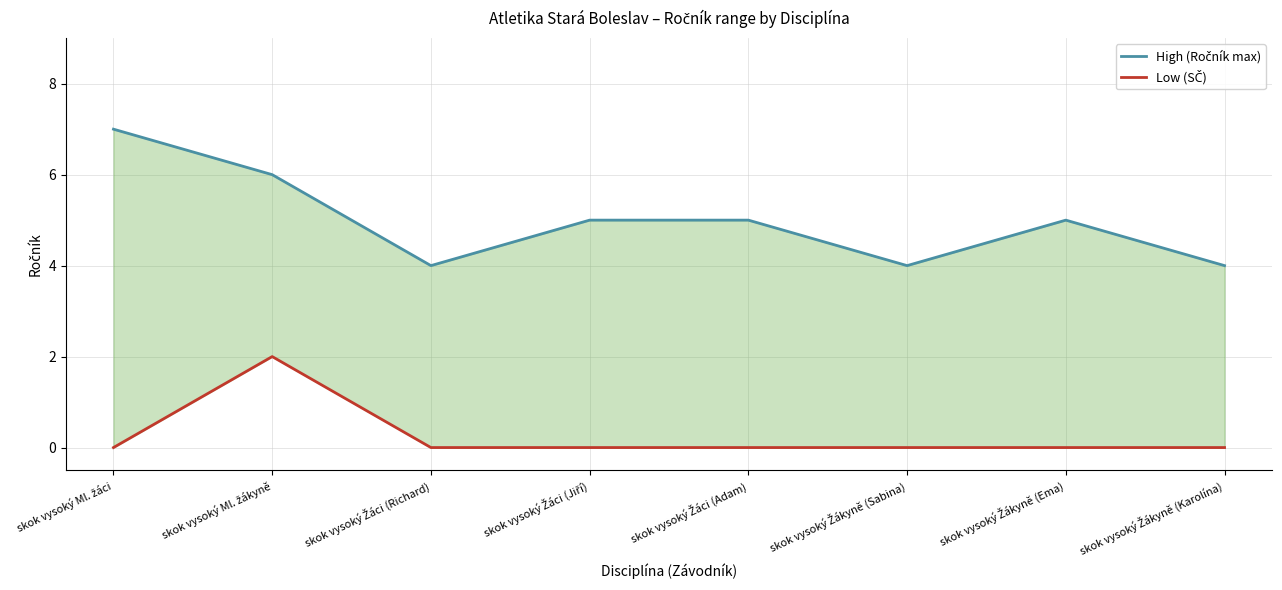

Does the chart display data point markers on the line(s)?

No